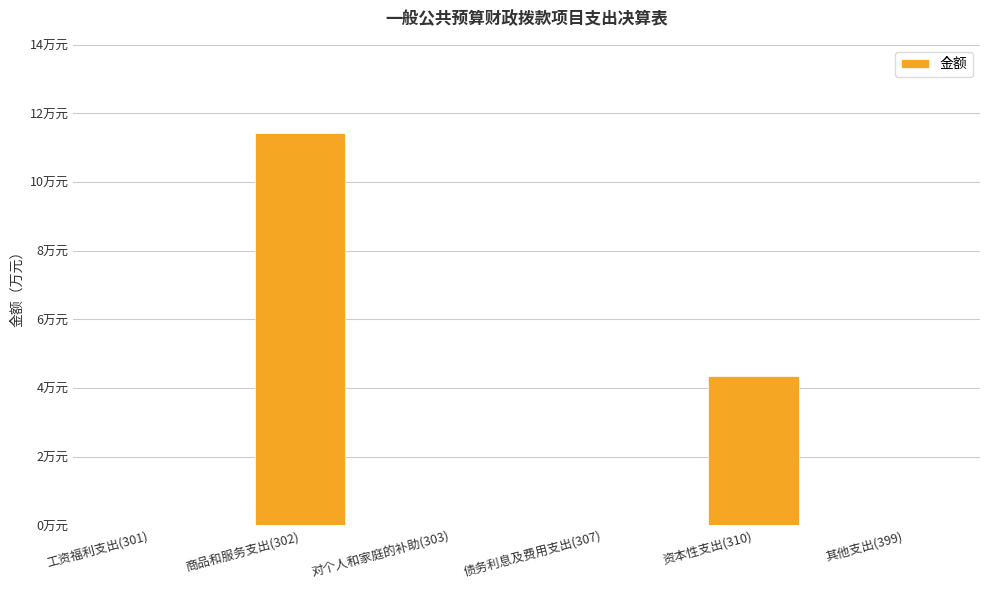

Are the bars grouped side by side (vs. stacked)?

No